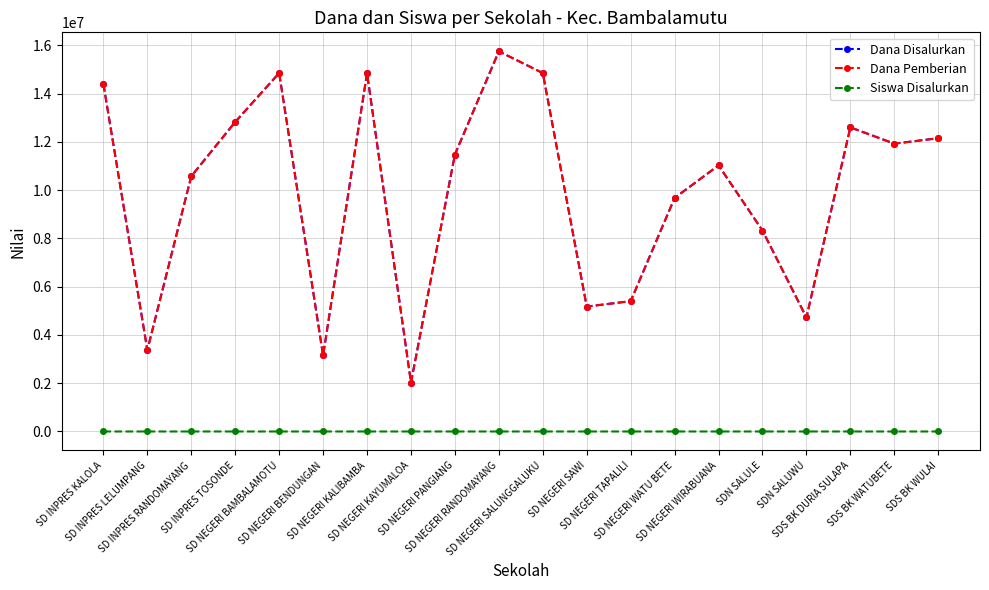

Which series has the largest total across all categories?

Dana Disalurkan